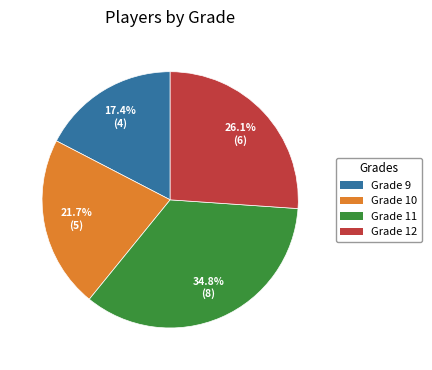

To the nearest percent, what is the combined percentage of Grade 12 and Grade 10?

48%